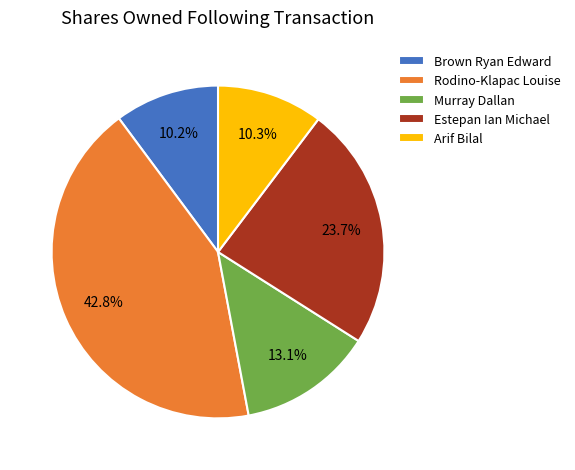

What is the largest slice in the pie chart?

Rodino-Klapac Louise